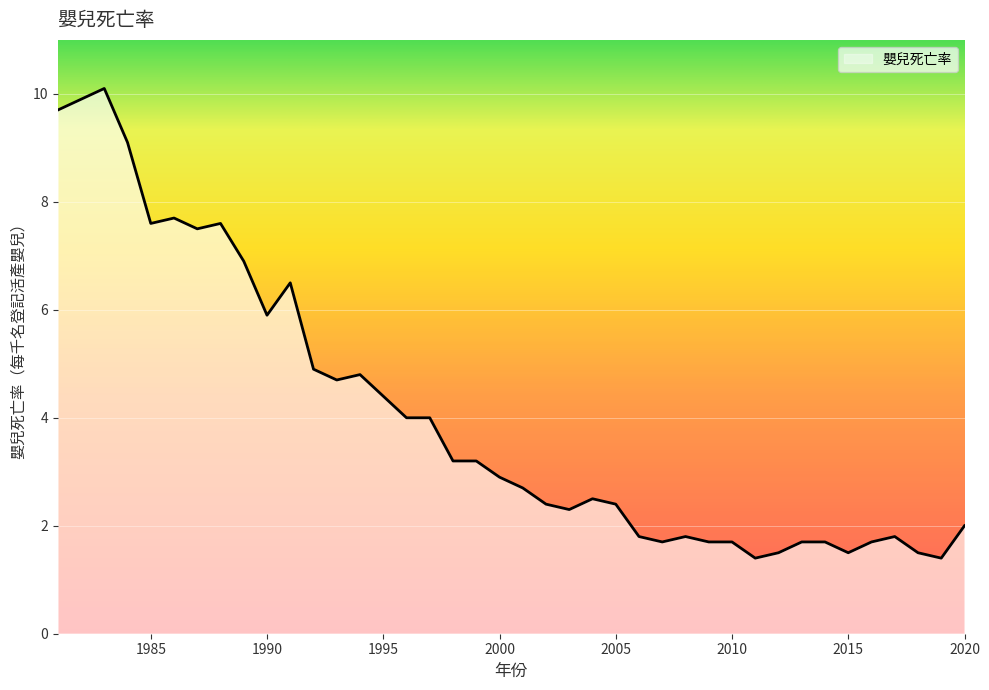

What is the minimum value shown in the chart?

1.4